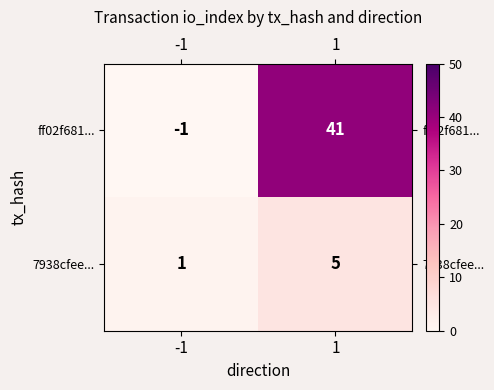

Which series has the largest total across all categories?

ff02f681...